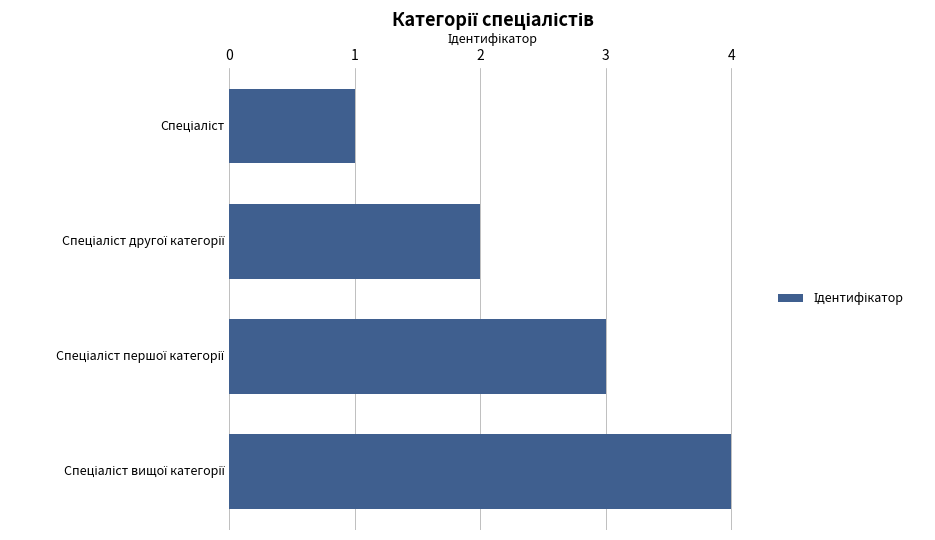

What is the sum of all values?

10